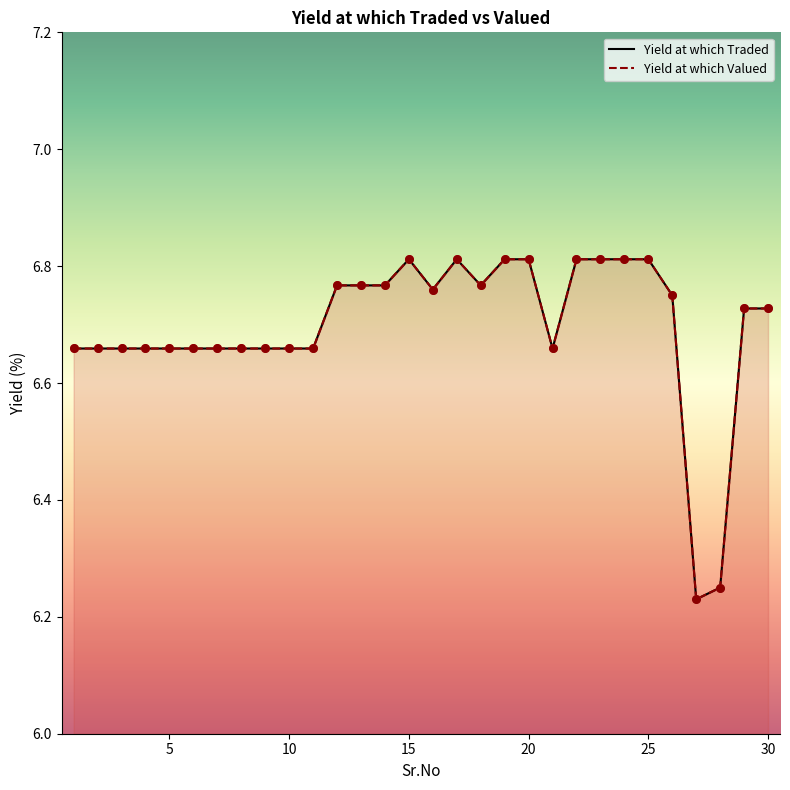

What are all the series names shown in the legend?

Yield at which Traded, Yield at which Valued